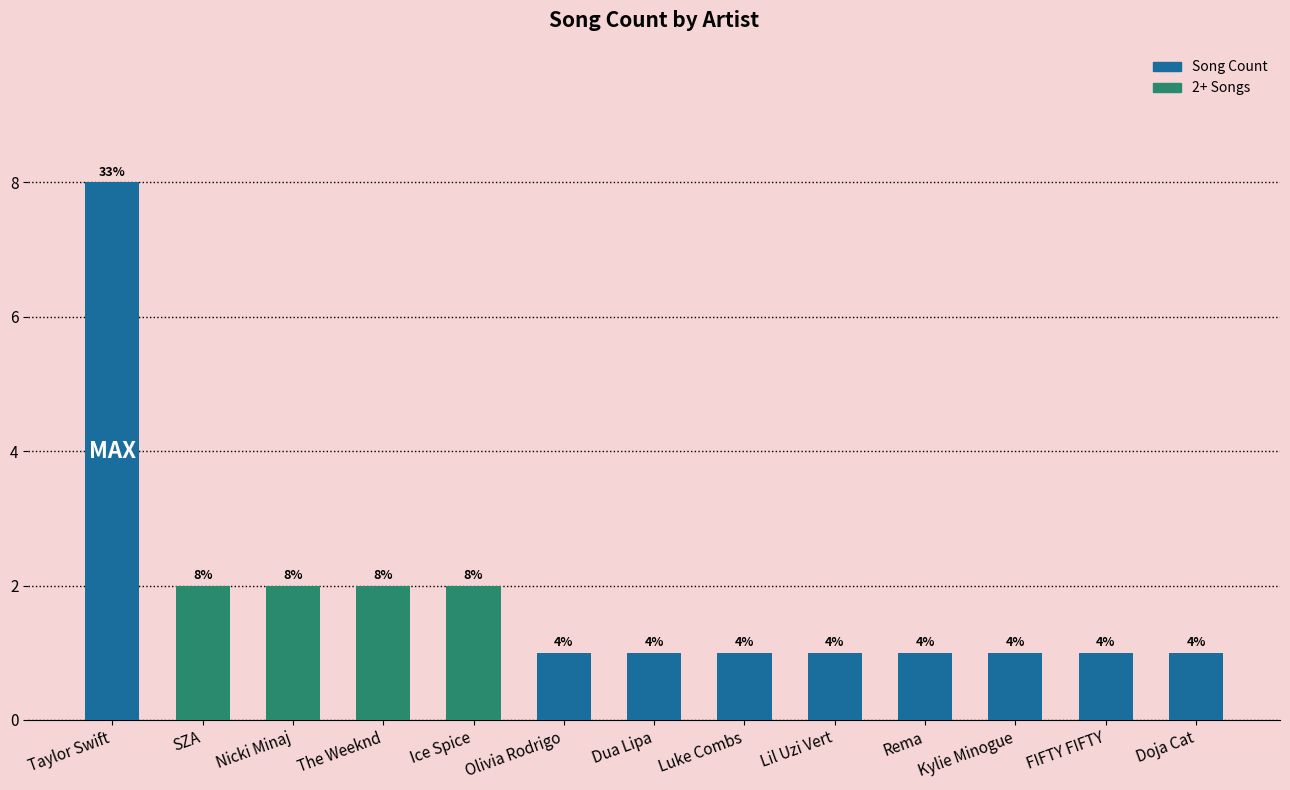

List the labels in order of value, largest first.

Taylor Swift, SZA, Nicki Minaj, The Weeknd, Ice Spice, Olivia Rodrigo, Dua Lipa, Luke Combs, Lil Uzi Vert, Rema, Kylie Minogue, FIFTY FIFTY, Doja Cat